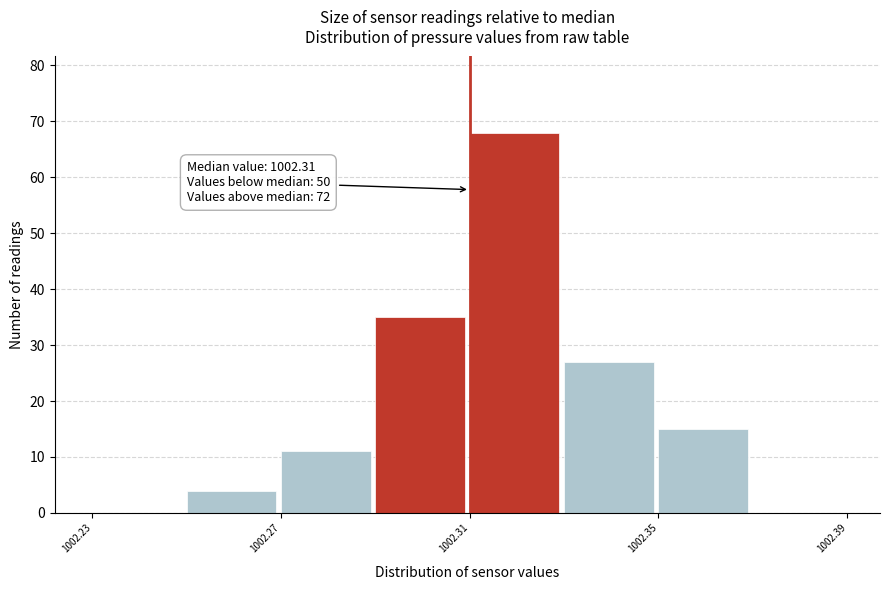

Over which range of the x-axis is the bar tallest?

1002.31 to 1002.33